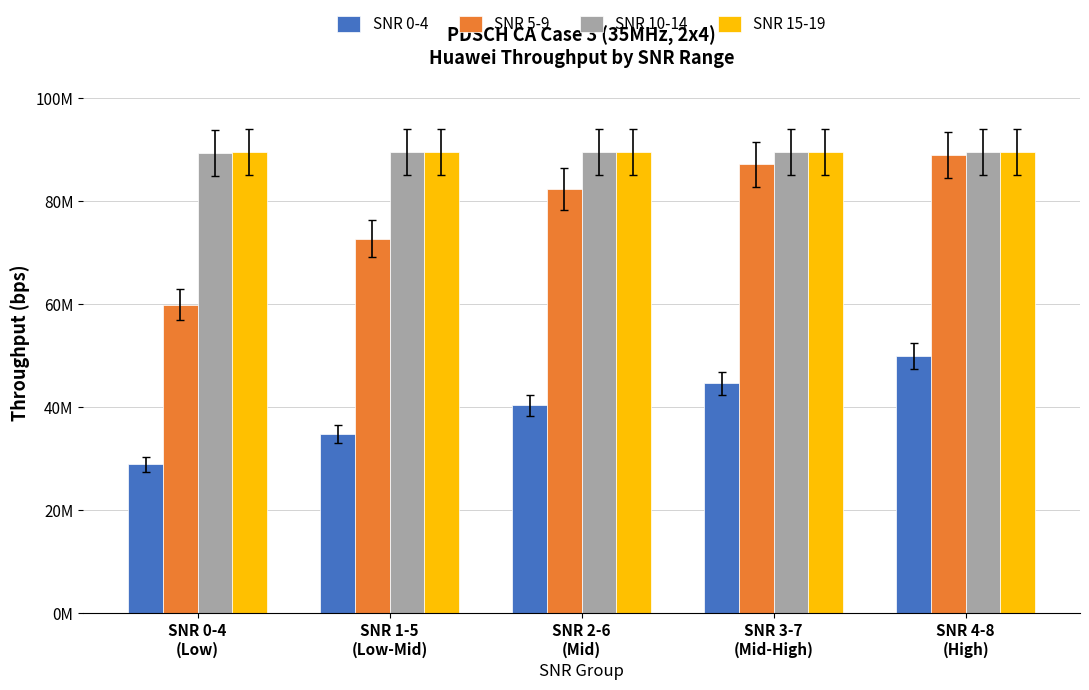

Are the bars grouped side by side (vs. stacked)?

Yes